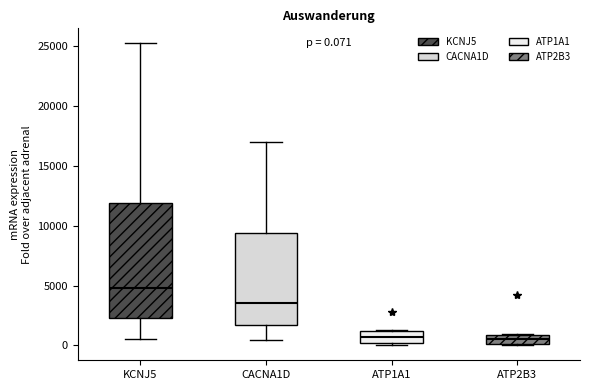

Which box is the tallest, from its lower edge to its upper edge?

KCNJ5